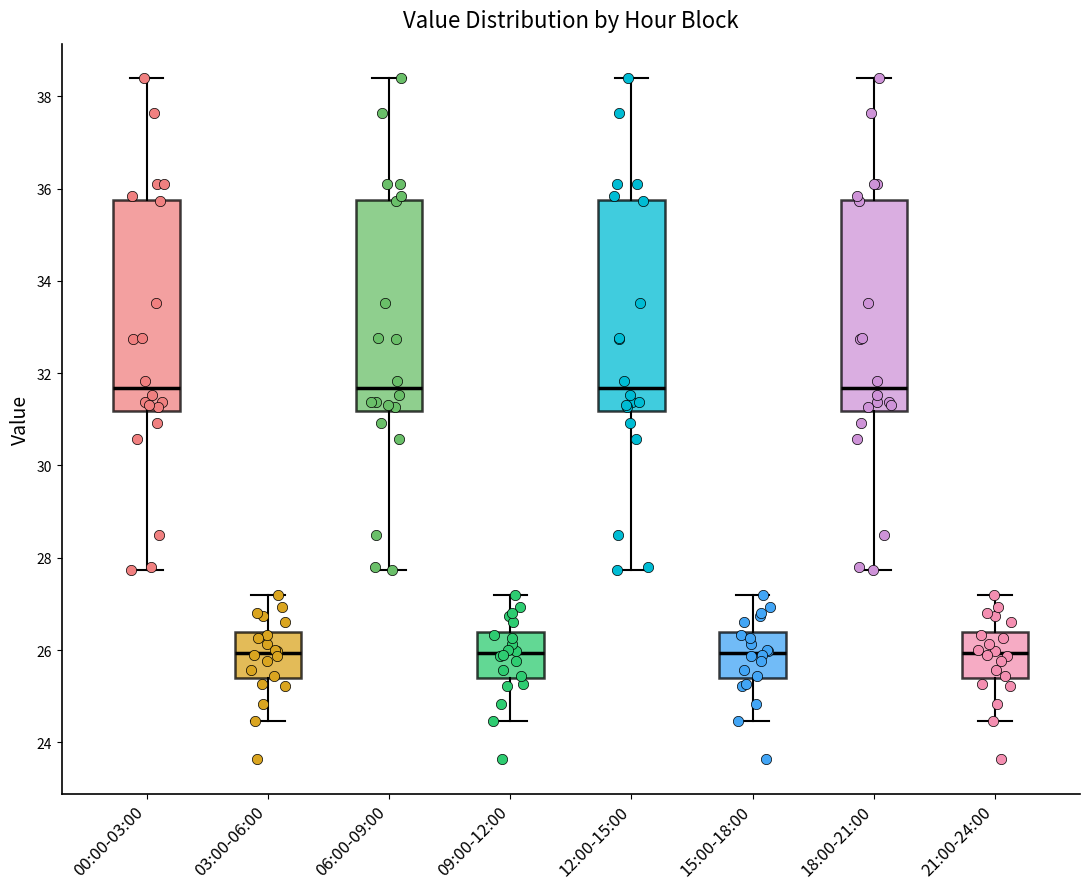

Where does the median line of the box for 06:00-09:00 sit on the y-axis? The values are not printed on the chart, so give them approximately, as read against the axis.

31.6